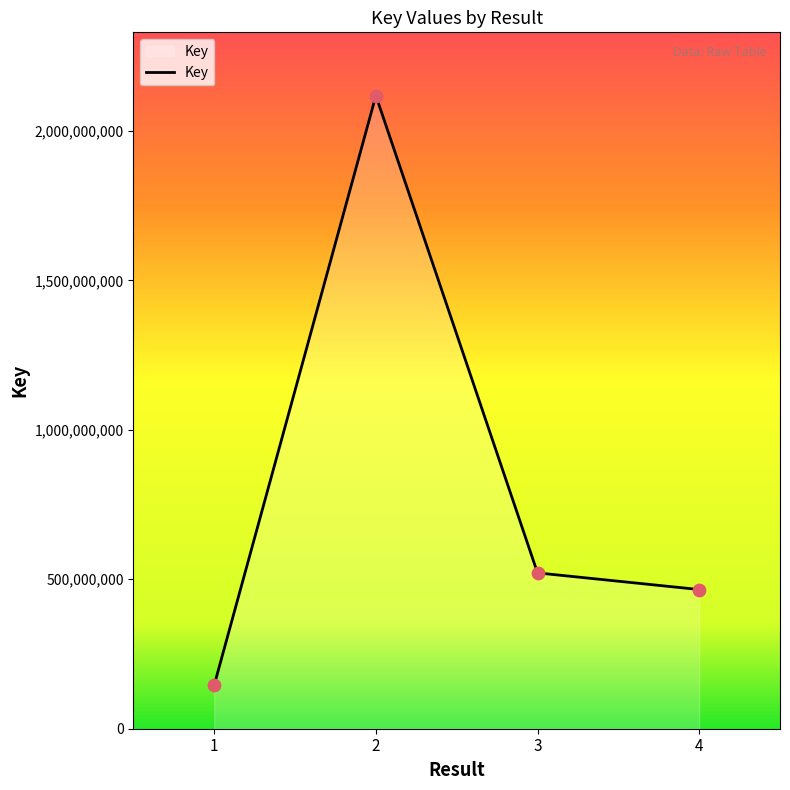

Between 2 and 4, which is larger?

2